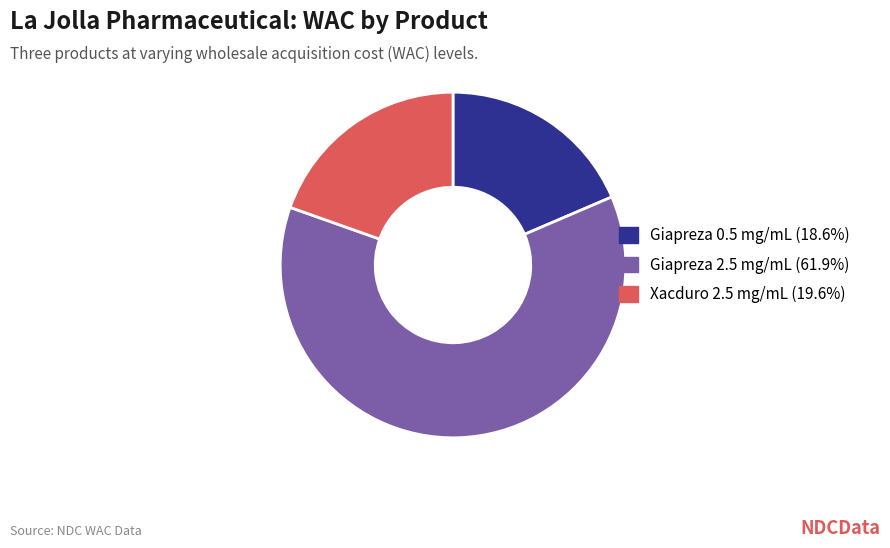

Is there a majority slice in this chart?

Yes